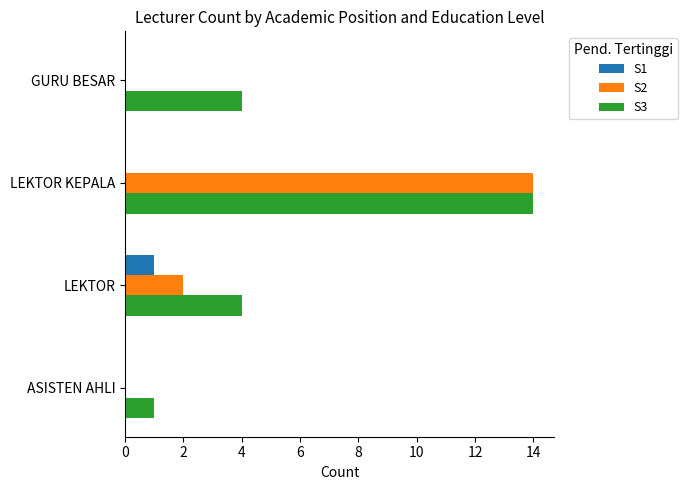

True or false: S2 has a value of 4 at LEKTOR.

False